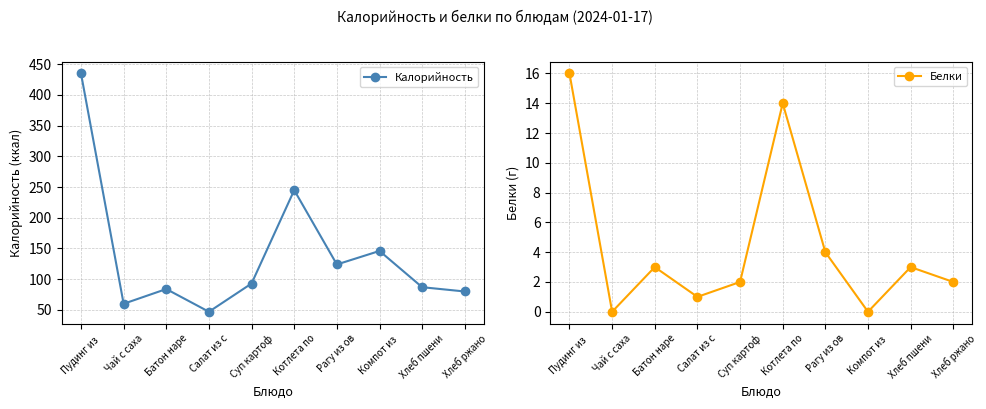

What is the maximum value shown in the chart?

435